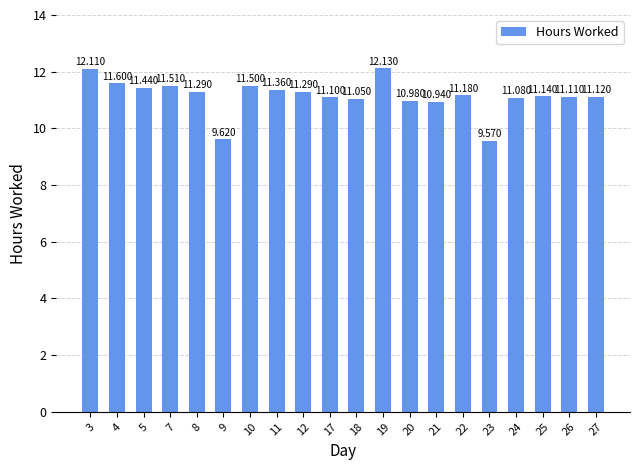

How many bars are there in total?

20